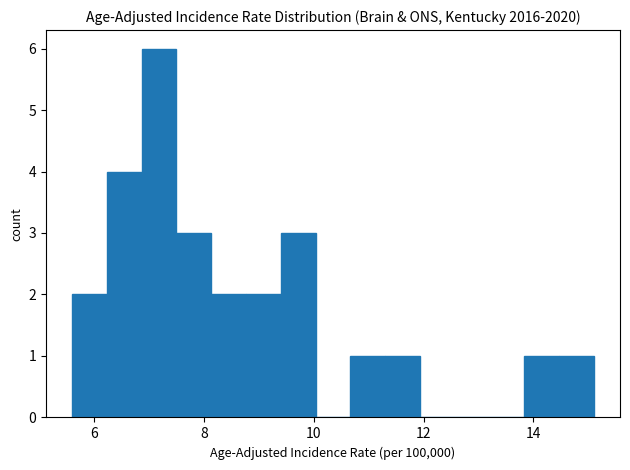

Around what value on the x-axis is the tallest bar? Give the approximate position of its centre, as read against the axis.

7.2